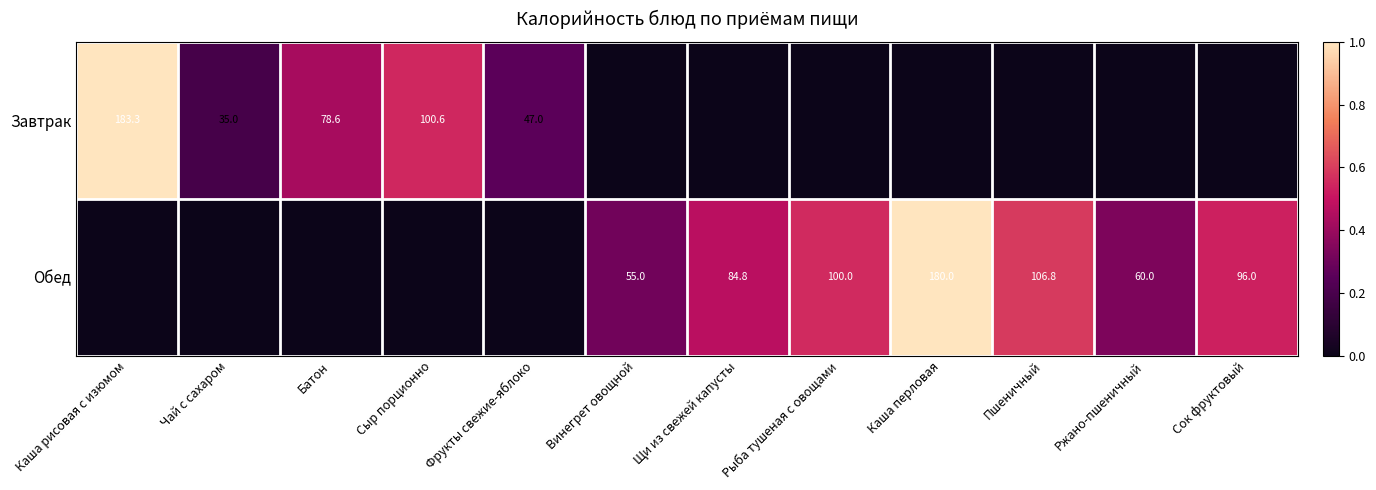

Which has a higher value, Рыба тушеная с овощами or Батон?

Батон